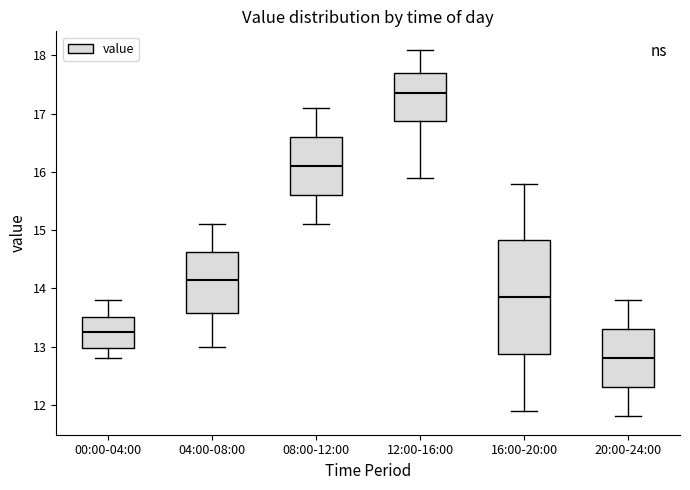

Reading left to right, read every box against the y-axis: the position of its median line, the range the box covers, and the ends of its whiskers. The values are not printed on the chart, so give them approximately, as read against the axis.

00:00-04:00: median 13.3, box 13.0 to 13.5, whiskers 12.8 to 13.8
04:00-08:00: median 14.2, box 13.6 to 14.6, whiskers 13.0 to 15.1
08:00-12:00: median 16.1, box 15.6 to 16.6, whiskers 15.1 to 17.1
12:00-16:00: median 17.4, box 16.9 to 17.7, whiskers 15.9 to 18.1
16:00-20:00: median 13.9, box 12.9 to 14.8, whiskers 11.9 to 15.8
20:00-24:00: median 12.8, box 12.3 to 13.3, whiskers 11.8 to 13.8